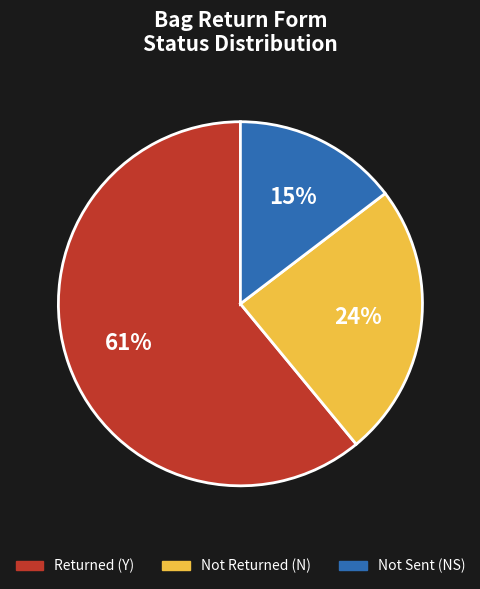

To the nearest percent, what is the difference between the largest and smallest slice percentages?

46%